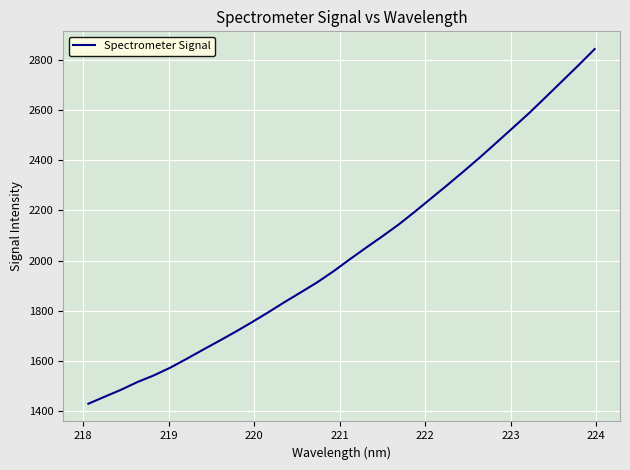

What is the minimum value shown in the chart?

1430.5